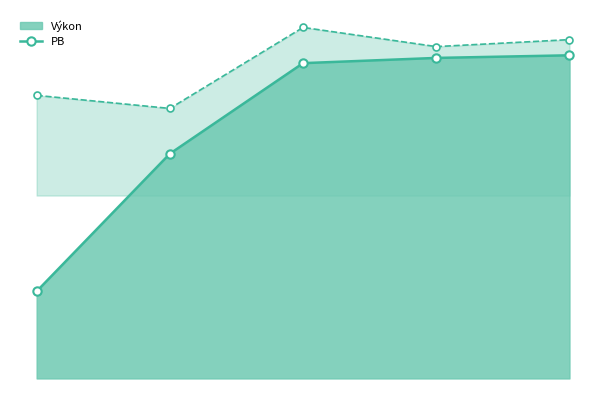

How many interior local peaks does the PB series have?

1